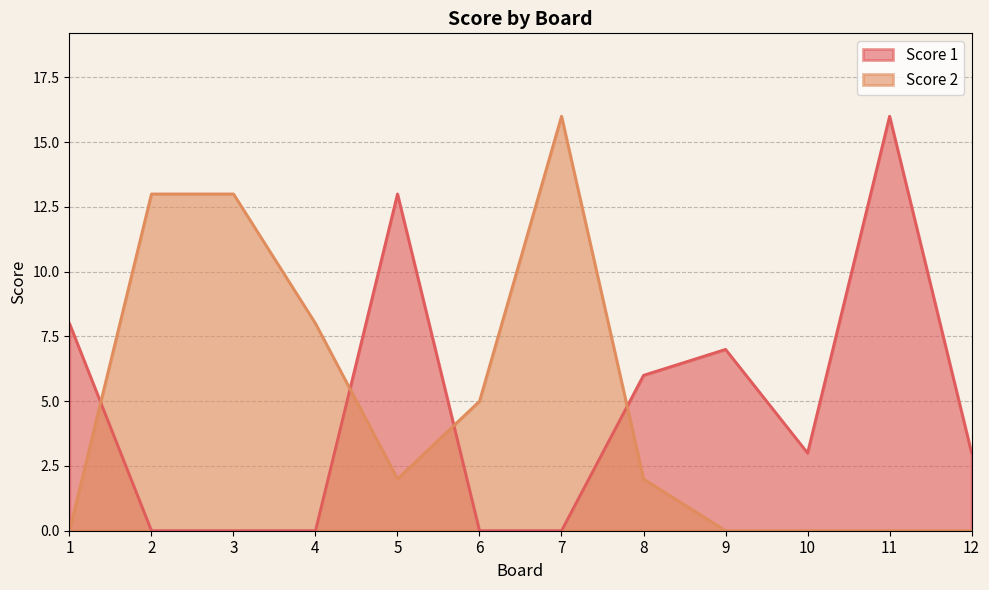

Reading right to left, what are all the values shown in this chart?

Score 1: 3	16	3	7	6	0	0	13	0	0	0	8
Score 2: 0	0	0	0	2	16	5	2	8	13	13	0